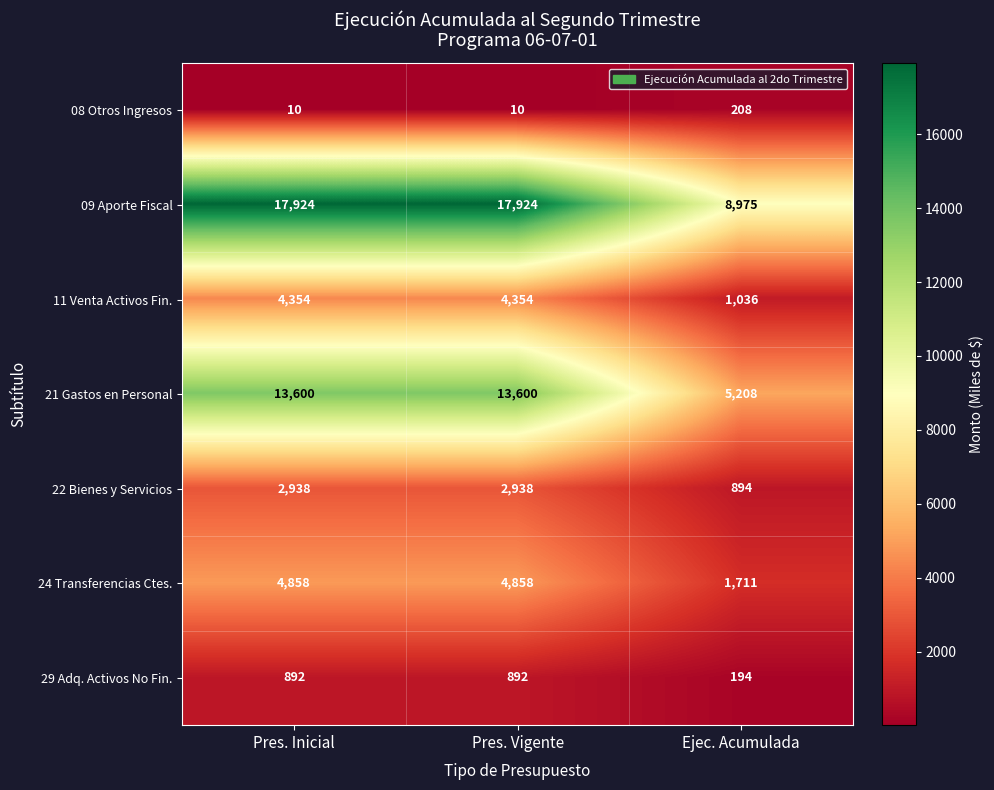

Where is 24 Transferencias Ctes. nearest to the value 3284?

Ejec. Acumulada